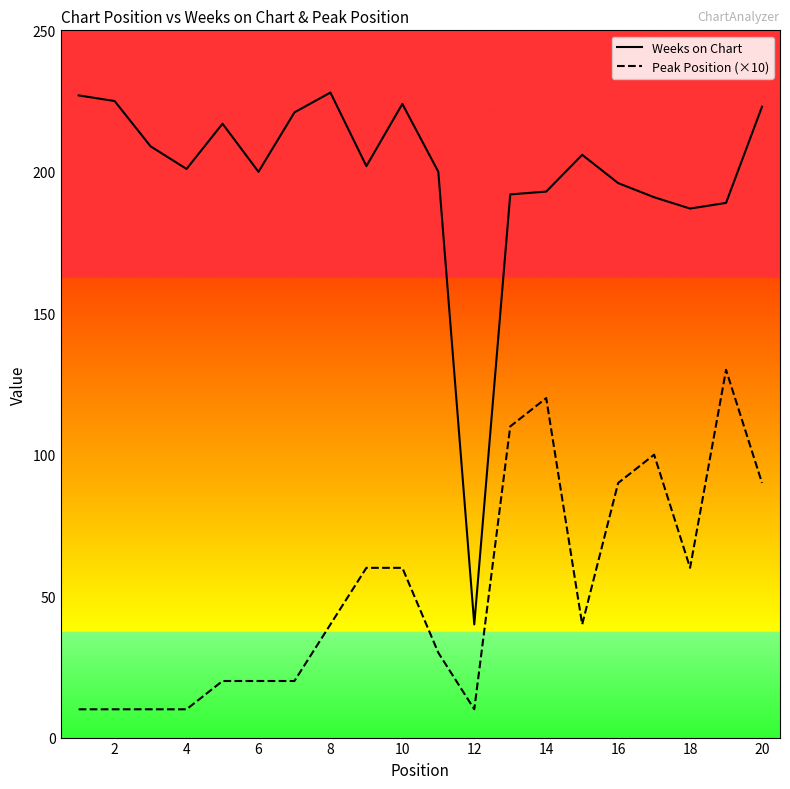

Which series has the largest range (max minus min)?

Weeks on Chart